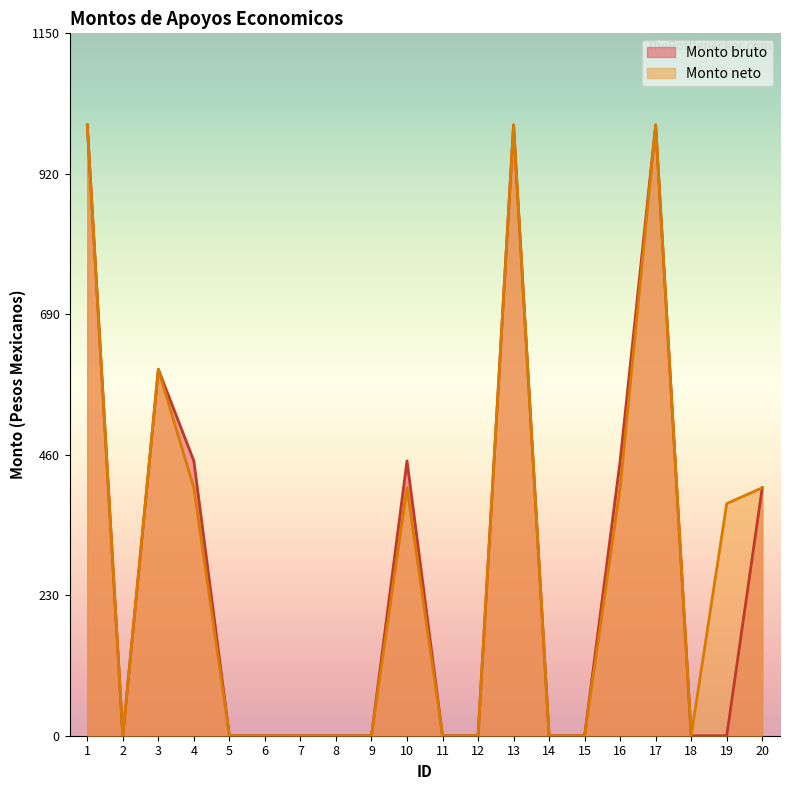

Reading left to right, transcribe all the data shown in this chart.

Monto bruto: 1000.0	0.0	600.0	450.0	0.0	0.0	0.0	0.0	0.0	450.0	0.0	0.0	1000.0	0.0	0.0	450.0	1000.0	0.0	0.0	406.0
Monto neto: 1000.0	0.0	600.0	406.0	0.0	0.0	0.0	0.0	0.0	406.0	0.0	0.0	1000.0	0.0	0.0	406.0	1000.0	0.0	380.0	406.0